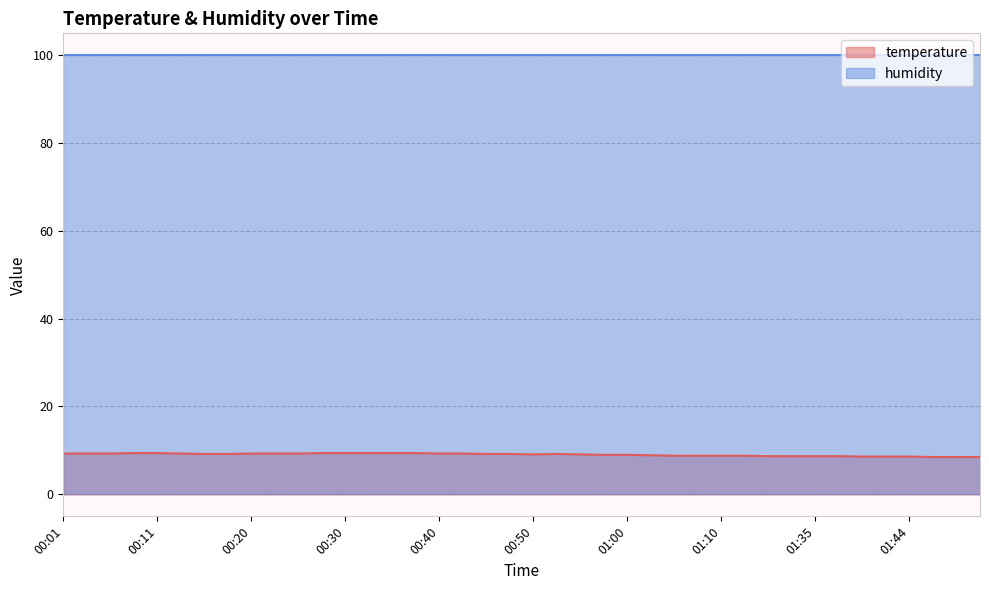

What is the sum of the values at 00:23 and 00:42?

18.6